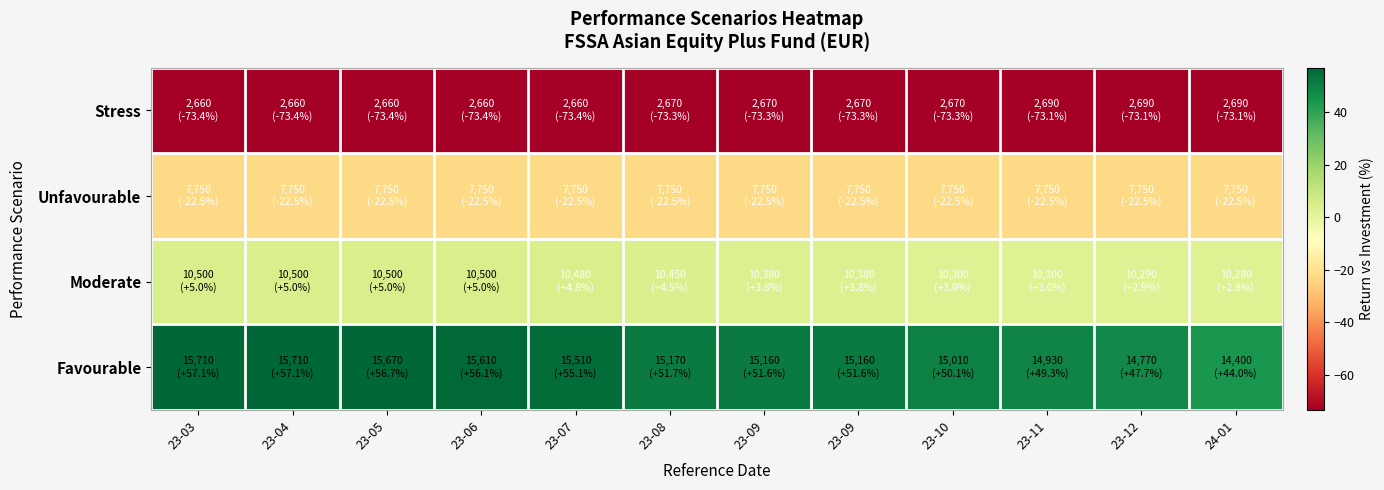

Reading right to left, extract all data points from this chart.

Stress: 24-01=-73.1	23-12=-73.1	23-11=-73.1	23-10=-73.3	23-09=-73.3	23-09=-73.3	23-08=-73.3	23-07=-73.4	23-06=-73.4	23-05=-73.4	23-04=-73.4	23-03=-73.4
Unfavourable: 24-01=-22.5	23-12=-22.5	23-11=-22.5	23-10=-22.5	23-09=-22.5	23-09=-22.5	23-08=-22.5	23-07=-22.5	23-06=-22.5	23-05=-22.5	23-04=-22.5	23-03=-22.5
Moderate: 24-01=2.8	23-12=2.9	23-11=3.0	23-10=3.0	23-09=3.8	23-09=3.8	23-08=4.5	23-07=4.8	23-06=5.0	23-05=5.0	23-04=5.0	23-03=5.0
Favourable: 24-01=44.0	23-12=47.7	23-11=49.3	23-10=50.1	23-09=51.6	23-09=51.6	23-08=51.7	23-07=55.1	23-06=56.1	23-05=56.7	23-04=57.1	23-03=57.1